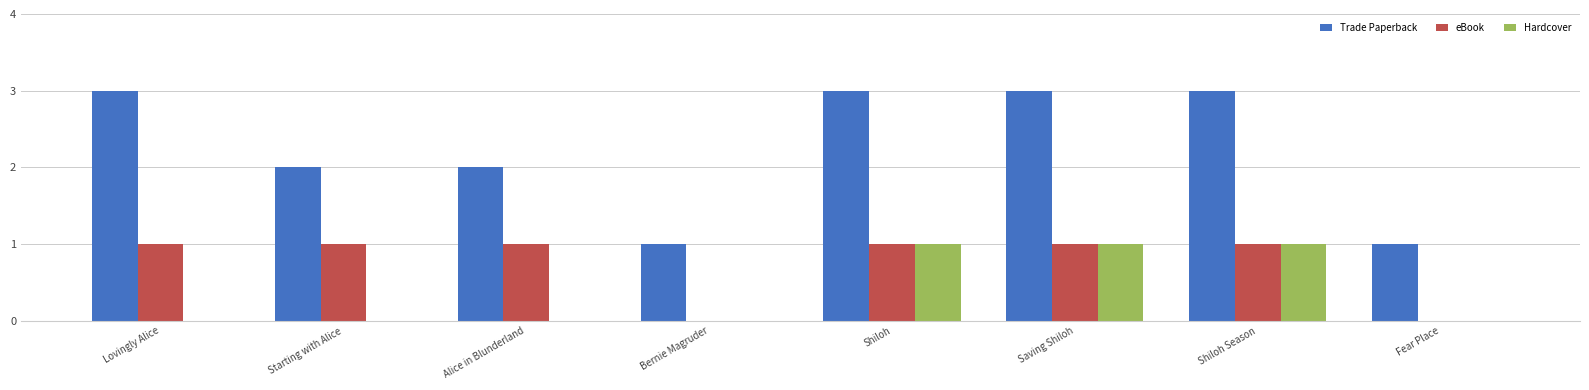

What is the sum of the Trade Paperback values at Bernie Magruder and Shiloh Season?

4